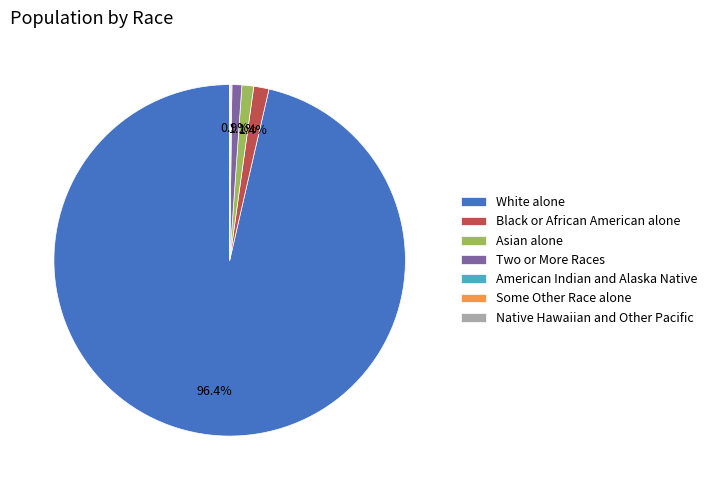

Which has a higher value, White alone or Two or More Races?

White alone